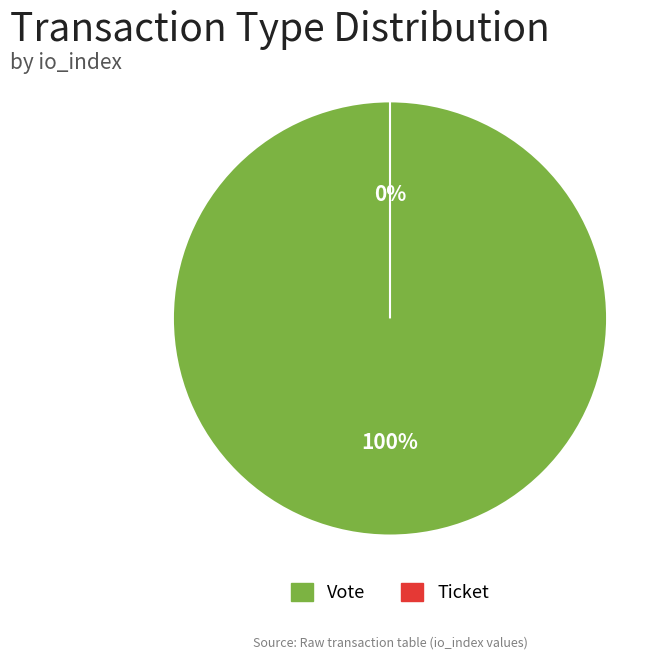

To the nearest percent, what is the difference between the Ticket and Vote slice percentages?

100%